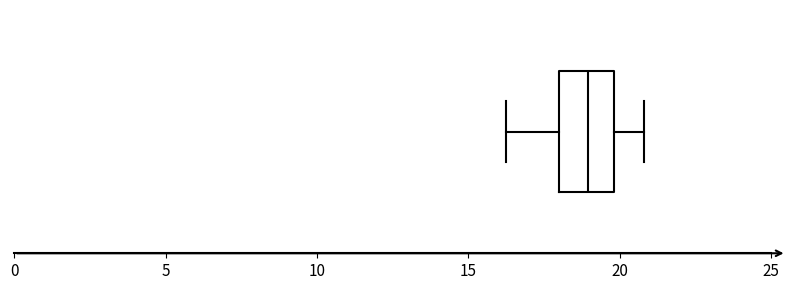

Read this box plot against the x-axis: the position of the median line, the range covered by the box, and the ends of both whiskers. The values are not printed on the chart, so give them approximately, as read against the axis.

median 19, box 18 to 20, whiskers 16 to 21